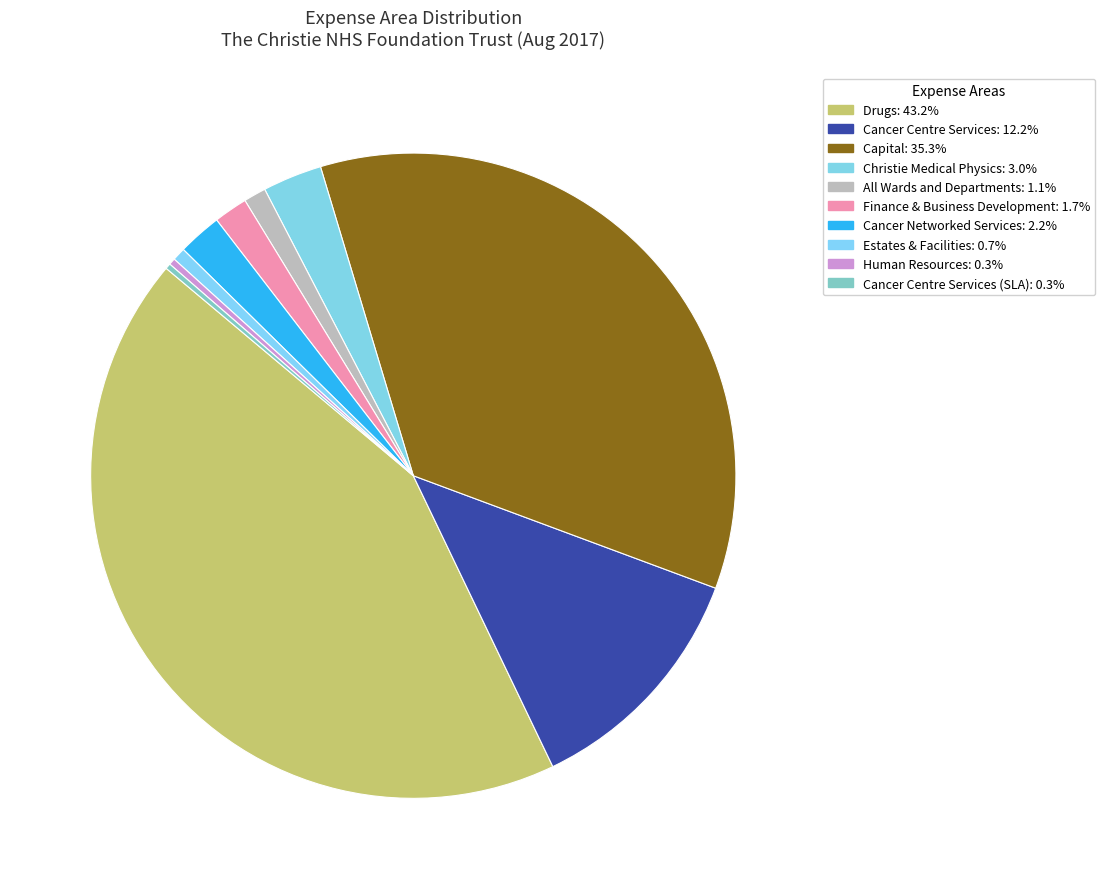

Is there any slice that represents more than half of the pie?

No